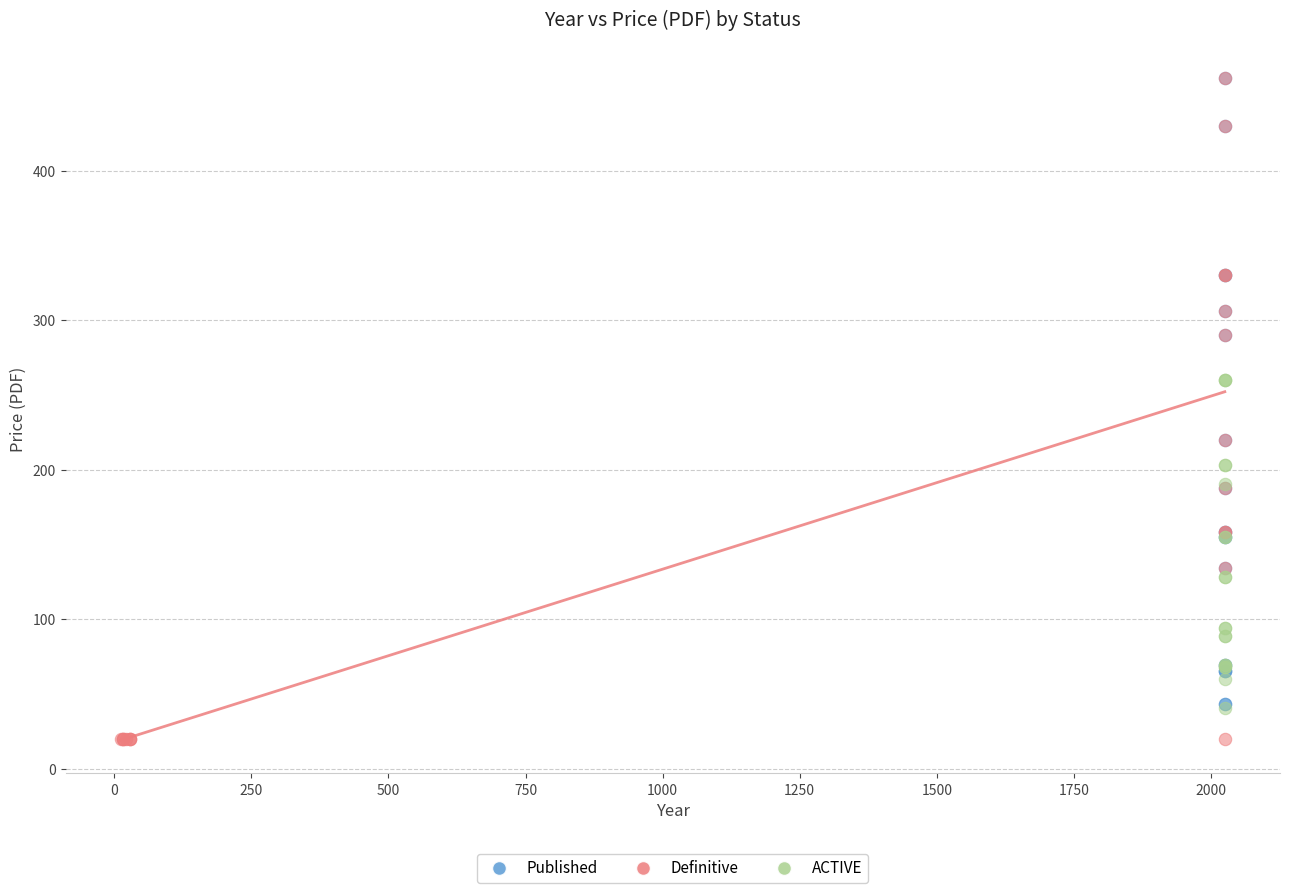

Which series has the largest Y range (max minus min)?

Definitive